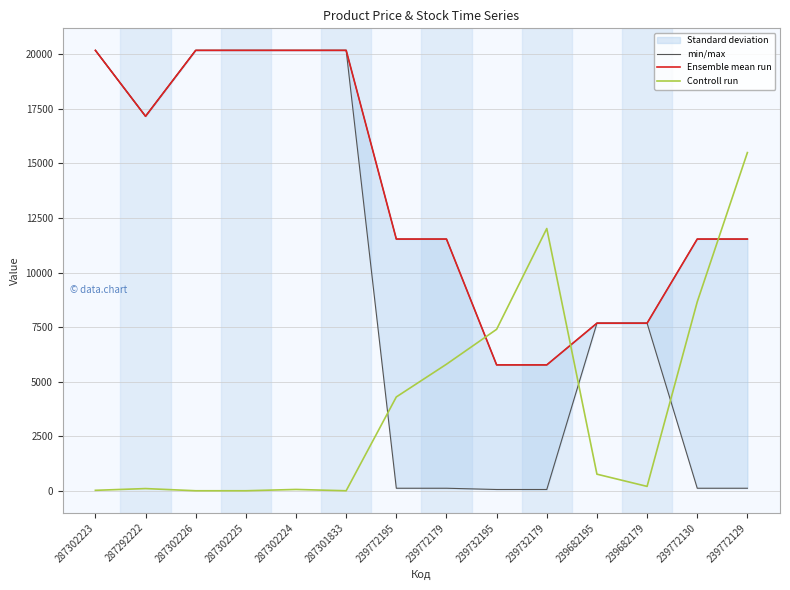

Rank the series by their maximum value, from lowest to highest.

Controll run, min/max, Ensemble mean run